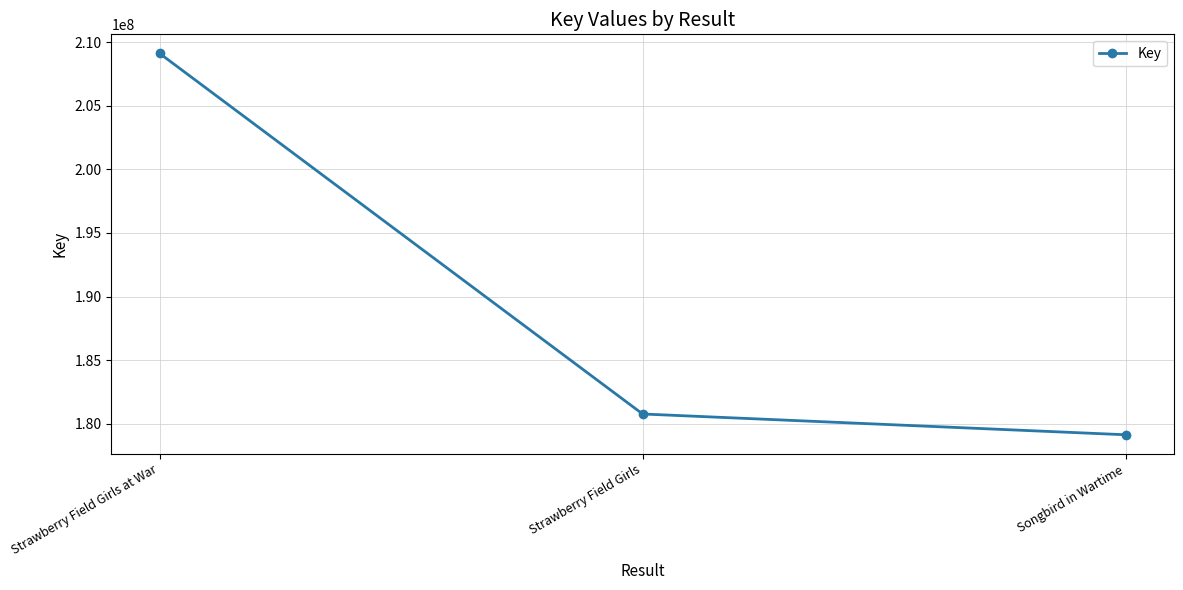

What is the ratio of the value at Strawberry Field Girls at War to the value at Songbird in Wartime?

1.2